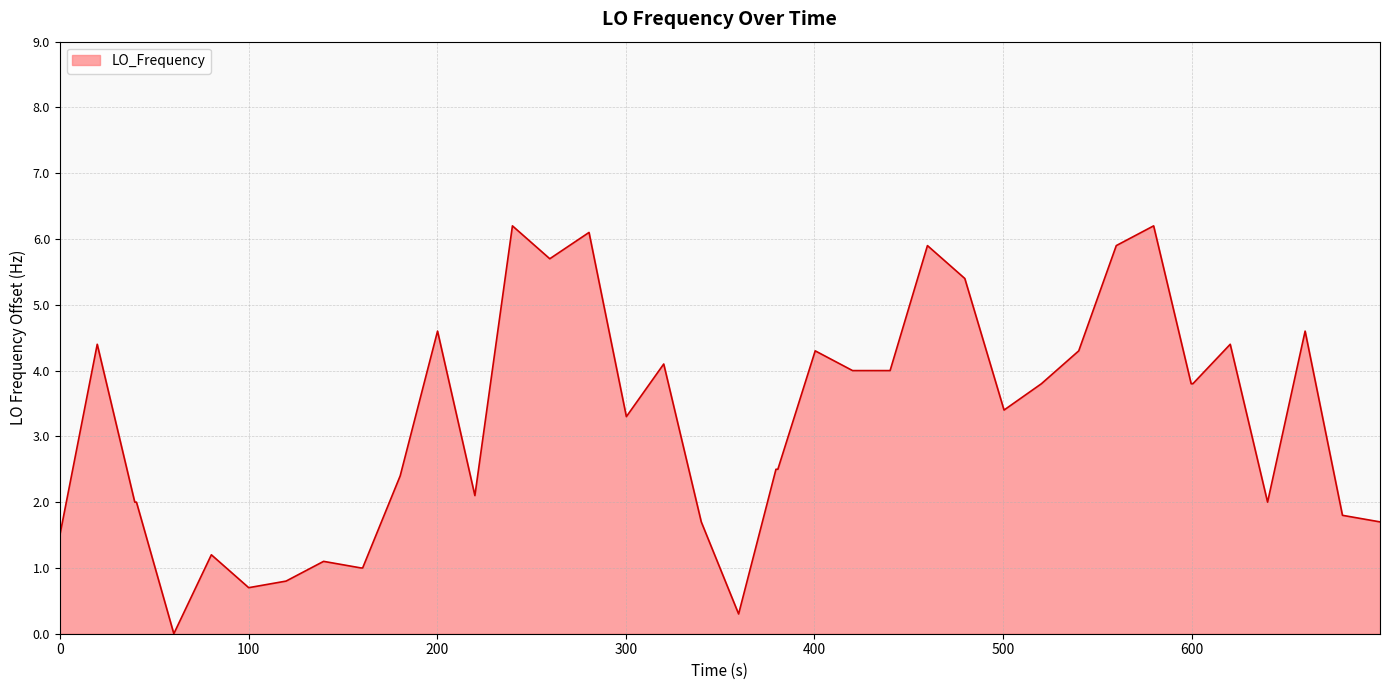

How many lines are shown in the chart?

1